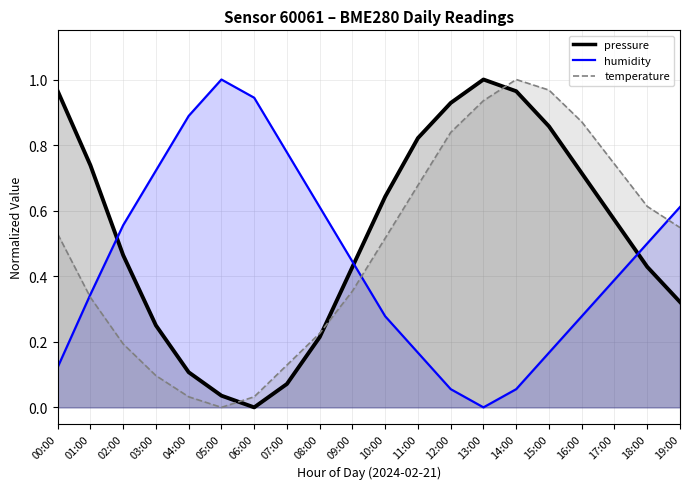

How many lines are shown in the chart?

3